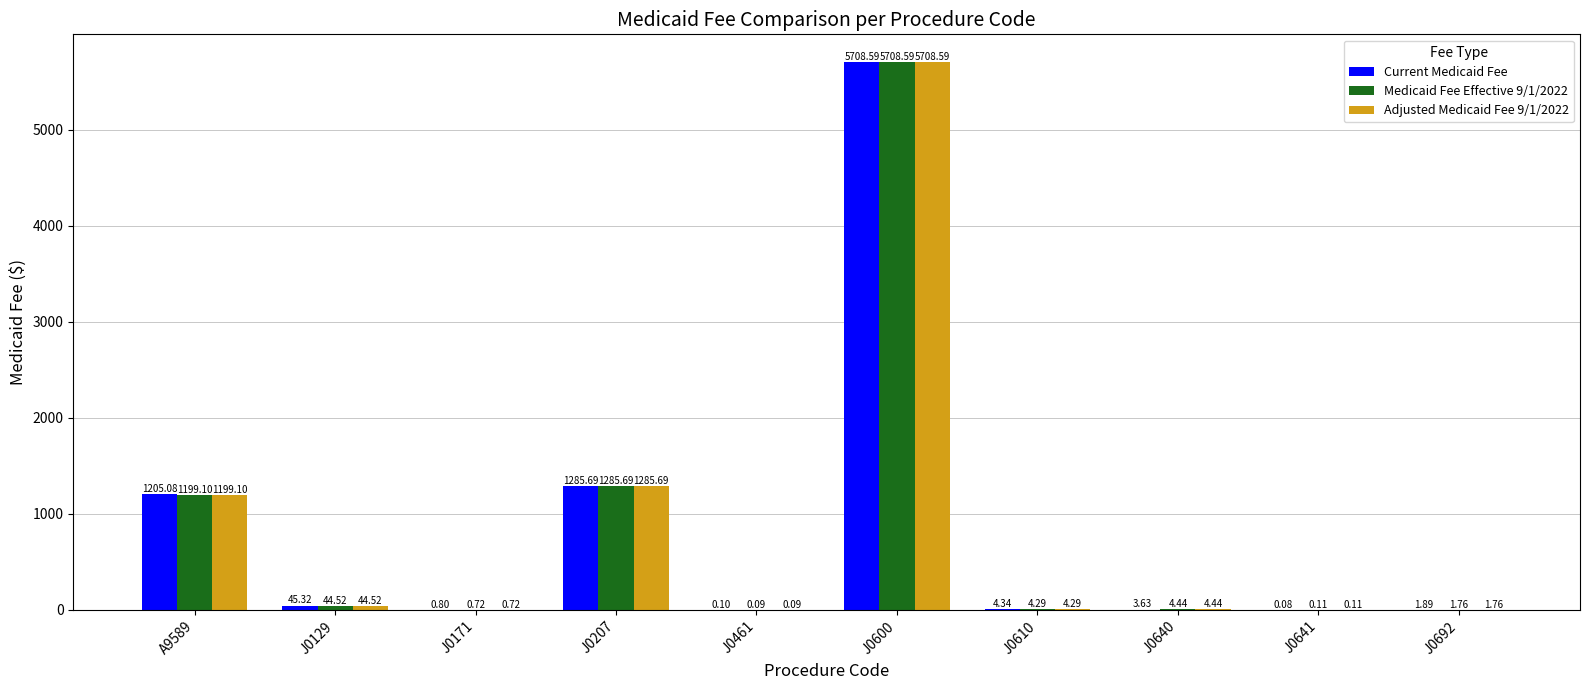

What is the sum of the Adjusted Medicaid Fee 9/1/2022 values at J0207 and J0640?

1290.1